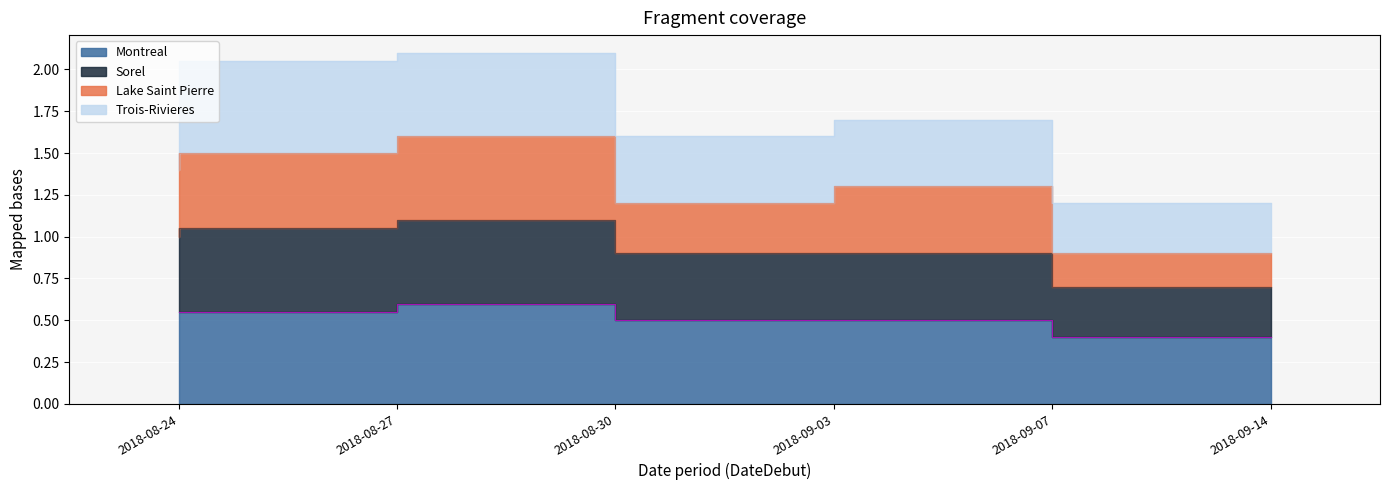

Count the number of categories in the chart.

6